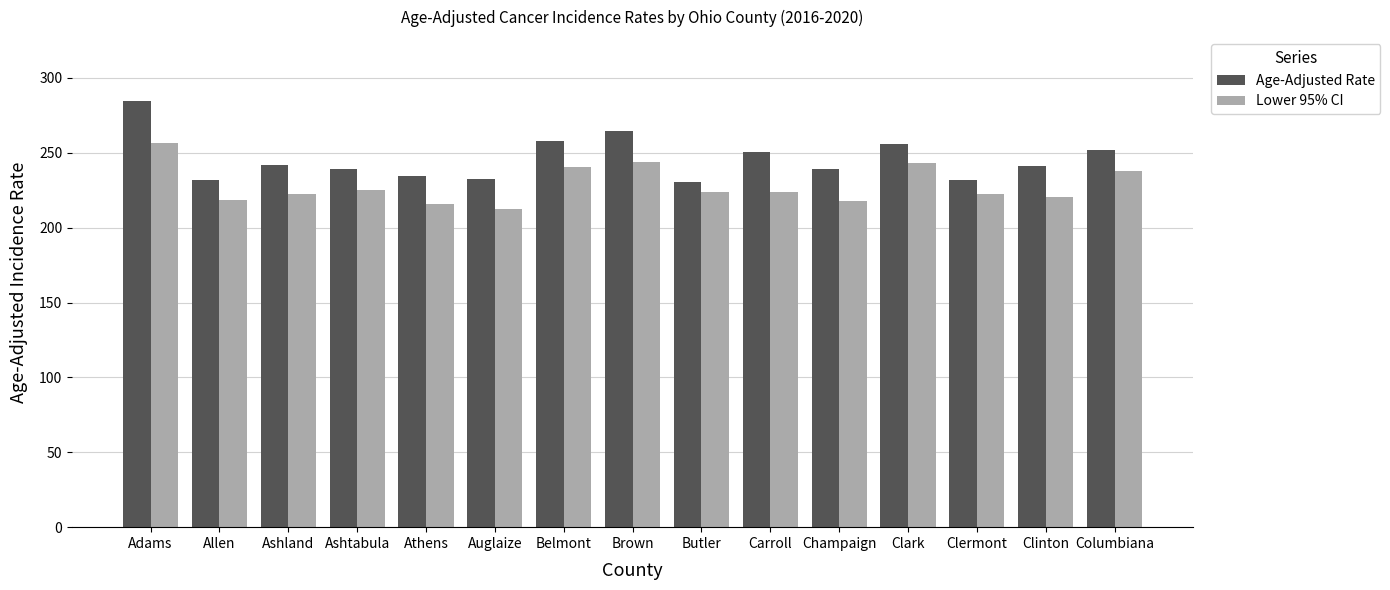

How many values in the Lower 95% CI series exceed 223?

8